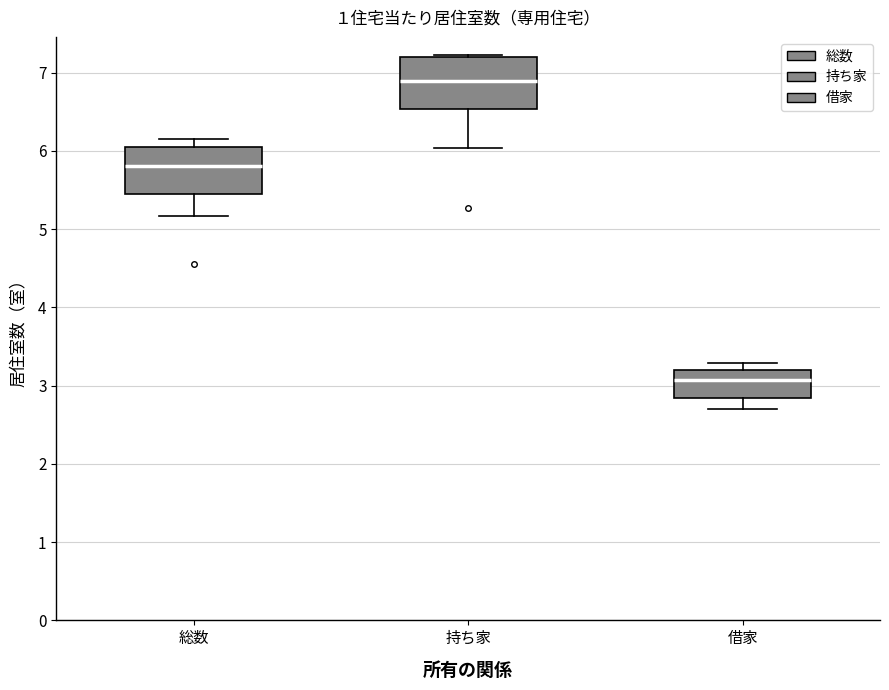

Reading left to right, transcribe this box plot: for each box, give where its median line is, the range the box spans, and where its two whiskers end, as read against the y-axis. The values are not printed on the chart, so give them approximately, as read against the axis.

総数: median 5.8, box 5.5 to 6.0, whiskers 5.2 to 6.2
持ち家: median 6.9, box 6.5 to 7.2, whiskers 6.0 to 7.2
借家: median 3.1, box 2.8 to 3.2, whiskers 2.7 to 3.3